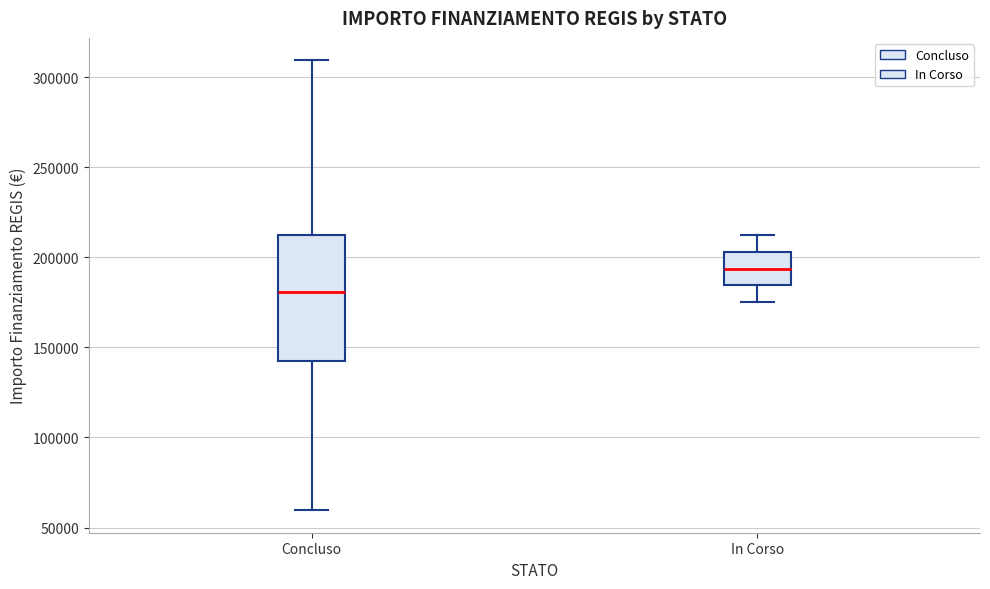

Which box's median line is the highest?

In Corso